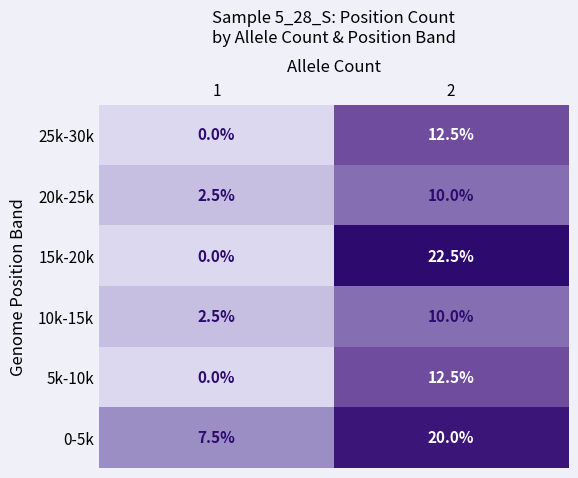

What is the average value of the 0-5k series?

13.8